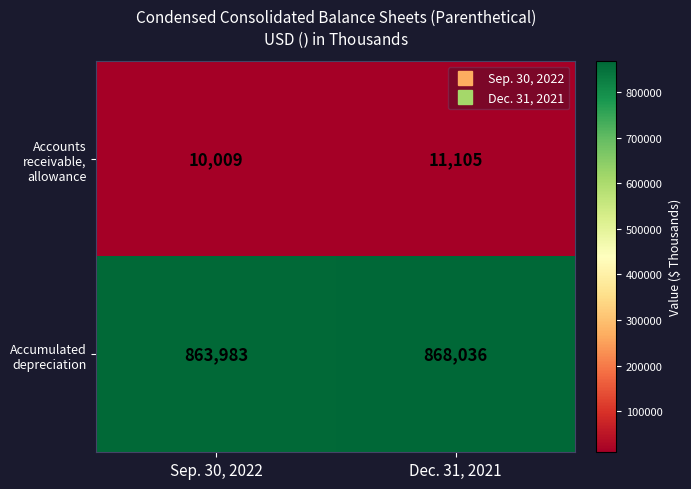

How many values in the Accounts receivable, allowance series are below 11105?

1